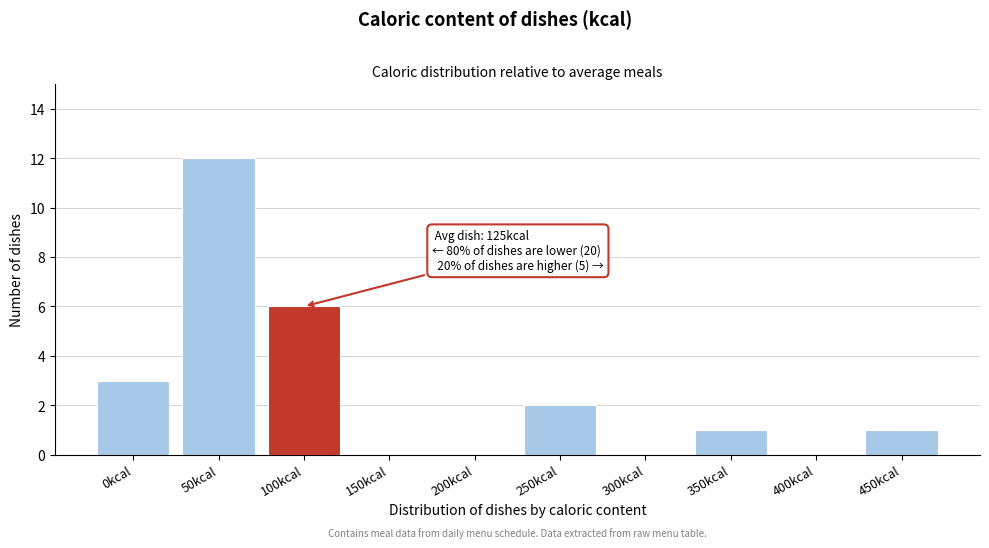

Reading left to right, transcribe all the data shown in this chart.

0kcal=3	50kcal=12	100kcal=6	150kcal=0	200kcal=0	250kcal=2	300kcal=0	350kcal=1	400kcal=0	450kcal=1